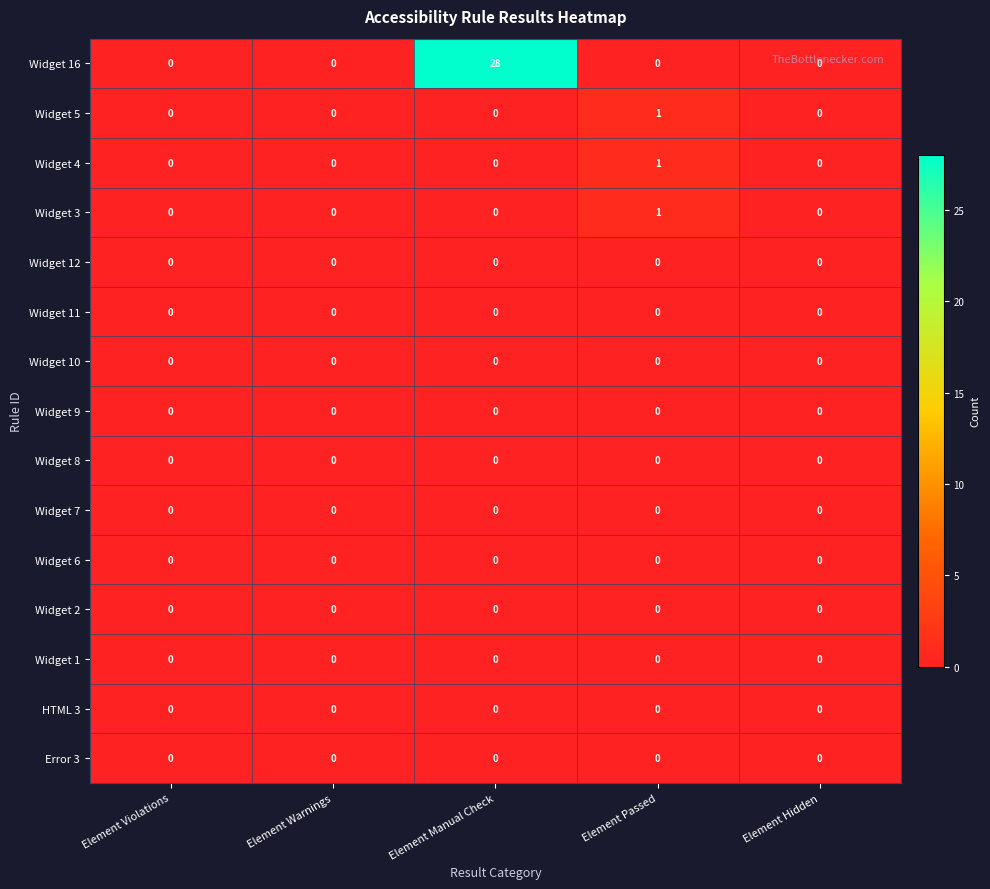

Which category has the highest value in the Widget 4 series?

Element Passed